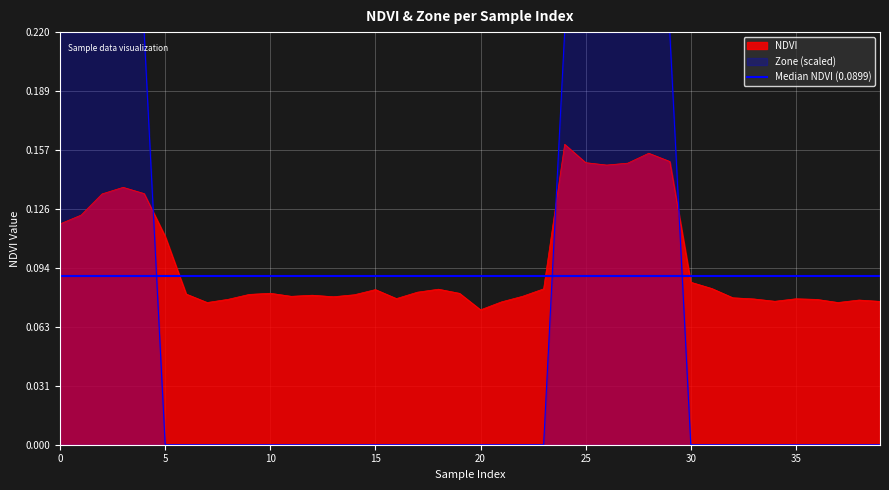

Rank the series by their average value, from highest to lowest.

NDVI, Zone